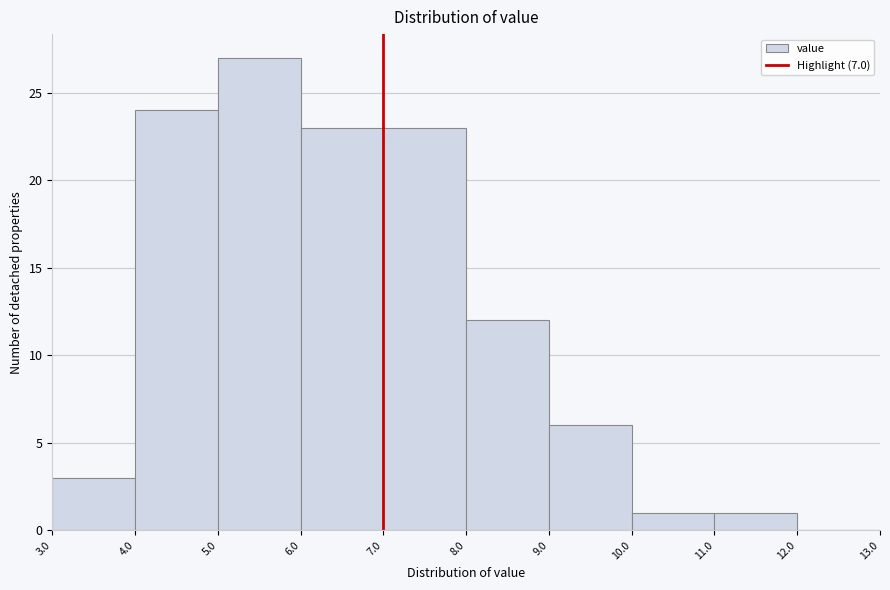

Reading left to right, transcribe this chart: for each bar, give the range it covers on the x-axis and its height. The values are not printed on the chart, so give them approximately, as read against the axis.

3.0 to 4.0: 3
4.0 to 5.0: 24
5.0 to 6.0: 27
6.0 to 7.0: 23
7.0 to 8.0: 23
8.0 to 9.0: 12
9.0 to 10.0: 6
10.0 to 11.0: 1
11.0 to 12.0: 1
12.0 to 13.0: 0